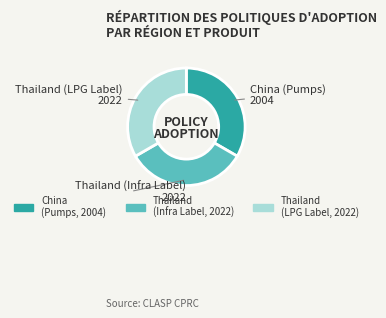

Does any single category account for the majority?

No